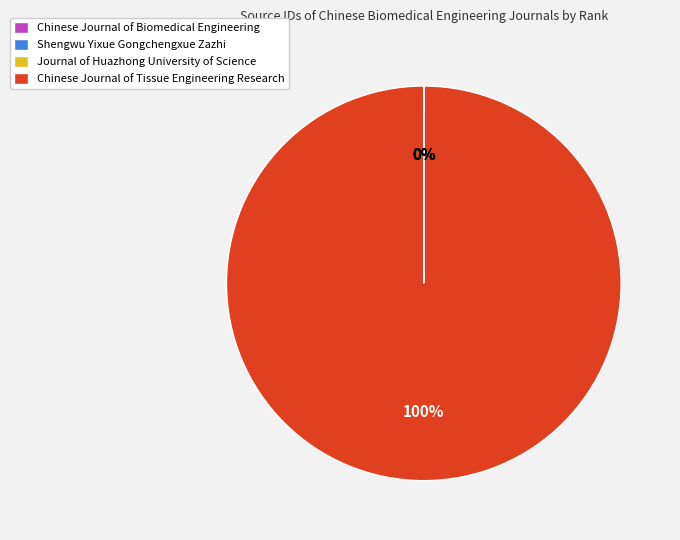

To the nearest percent, what is the difference between the largest and smallest slice percentages?

100%